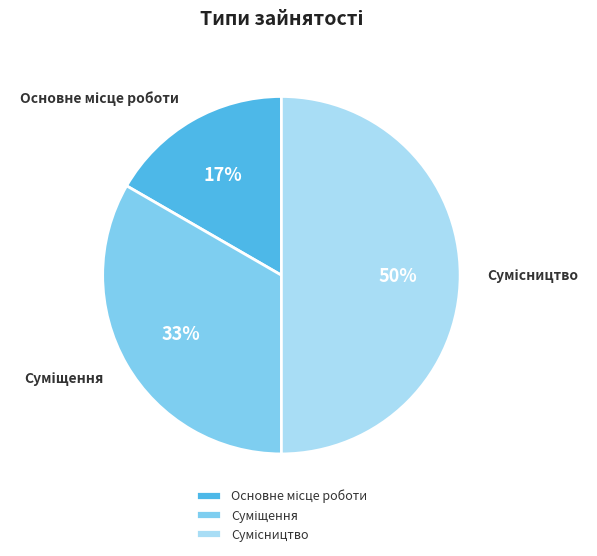

To the nearest percent, what is the average slice percentage?

33%